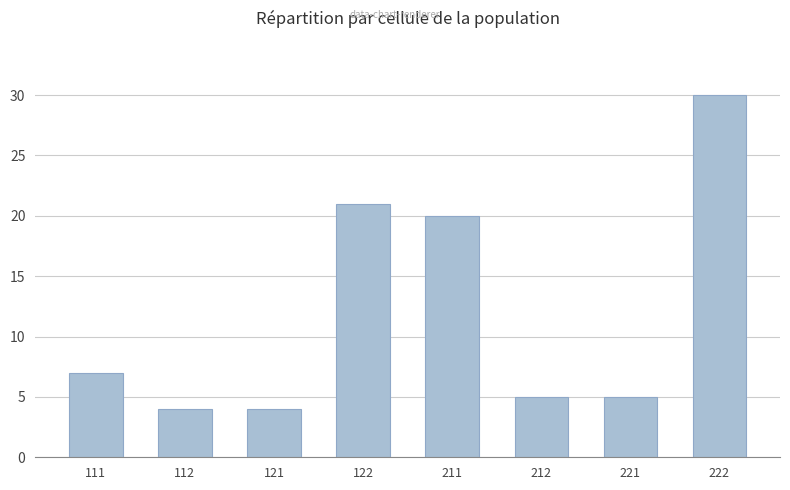

How many bars are there in total?

8